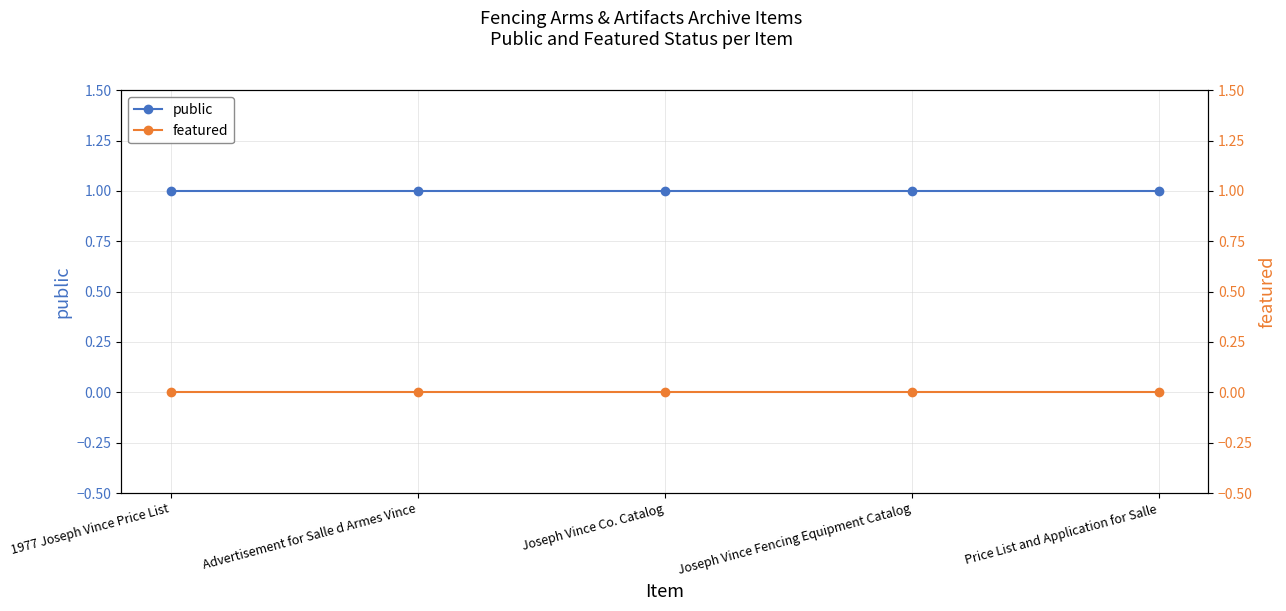

Between Advertisement for Salle d Armes Vince and Joseph Vince Fencing Equipment Catalog, which series saw the biggest shift?

public